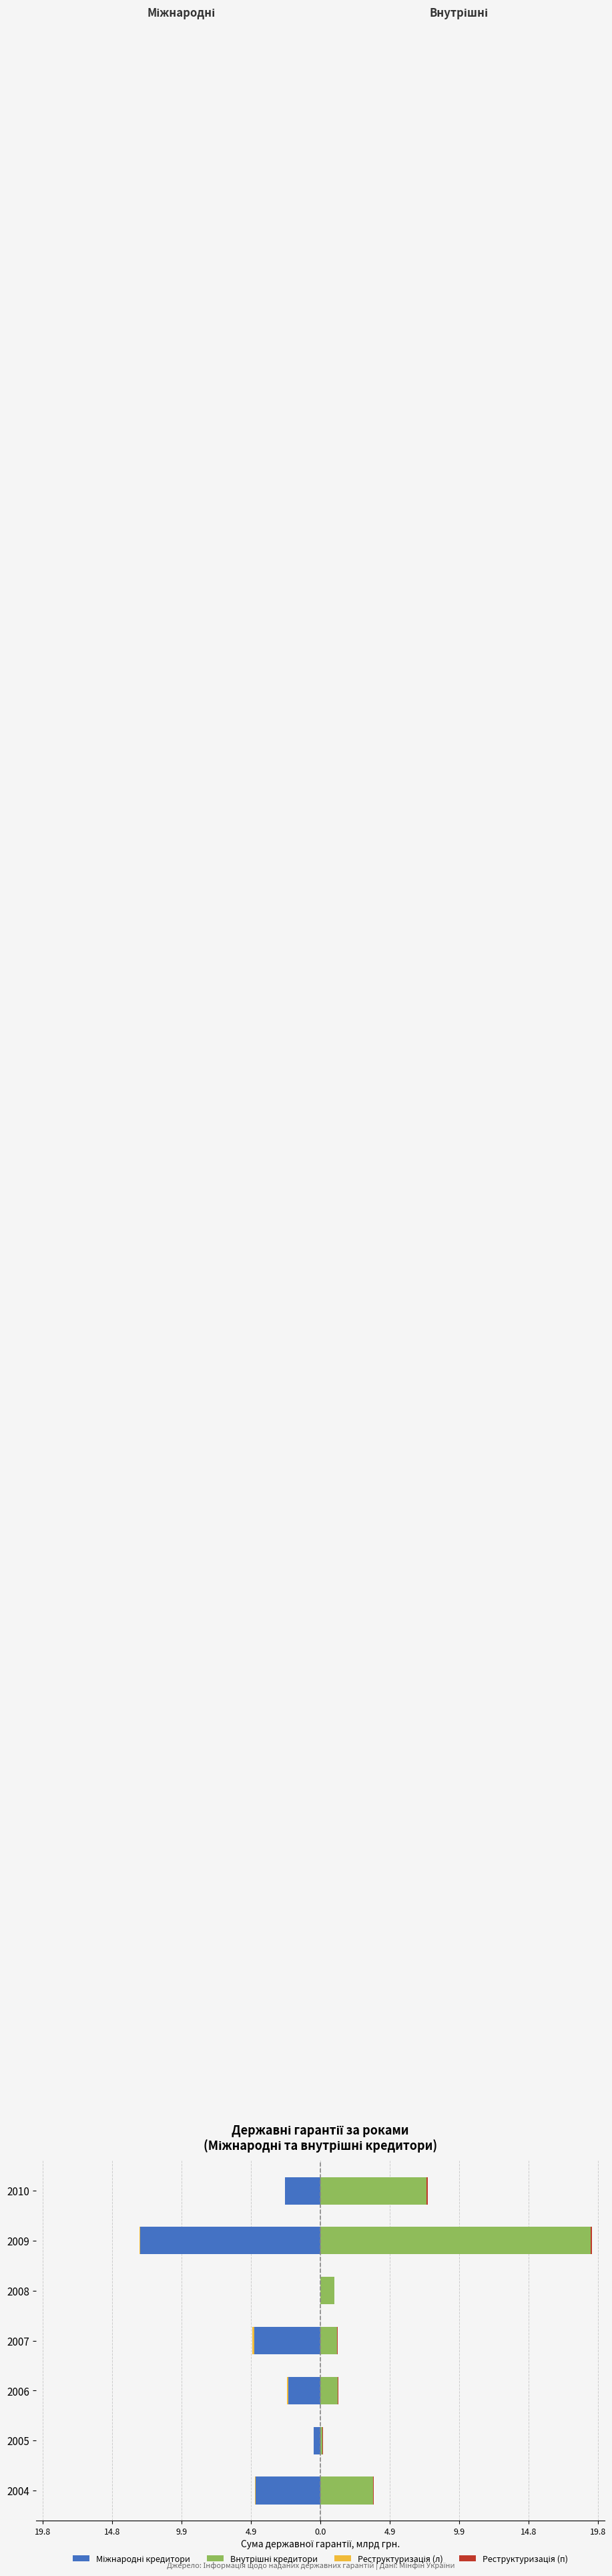

What is the spread (max minus min) of values at 2007?

5.9